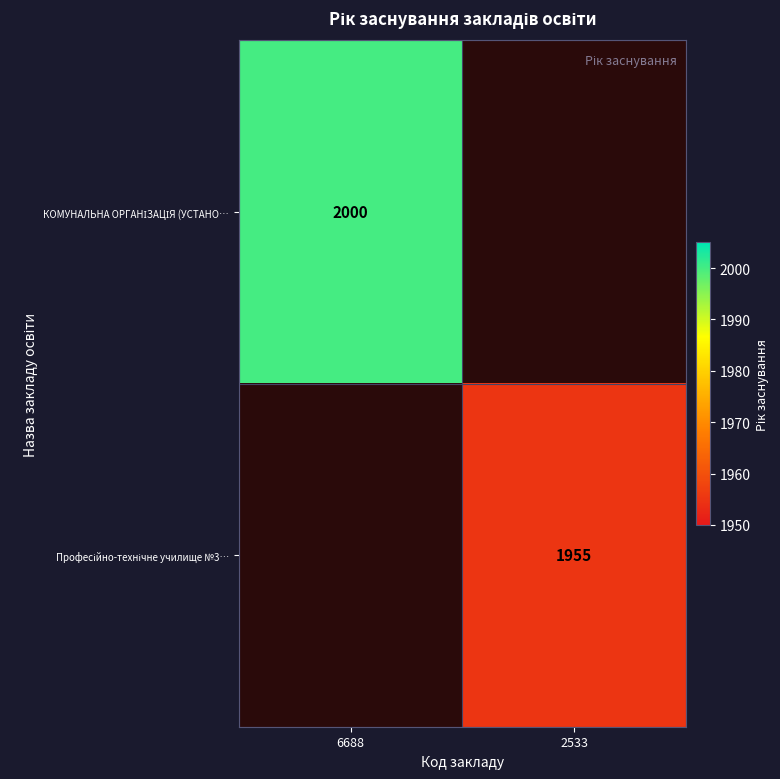

What is the average value of the Професійно-технічне училище №3… series?

978